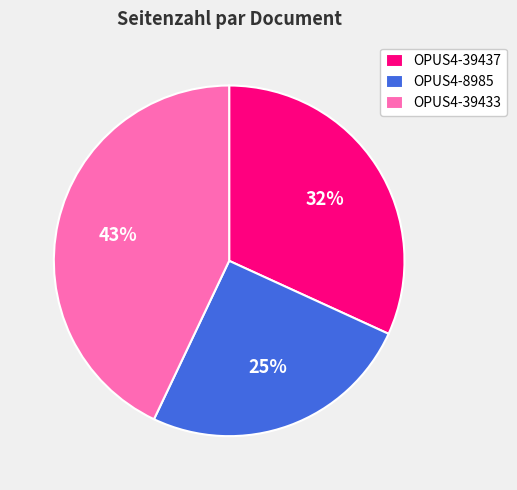

Is the sum of OPUS4-8985 and OPUS4-39433 greater than half?

Yes